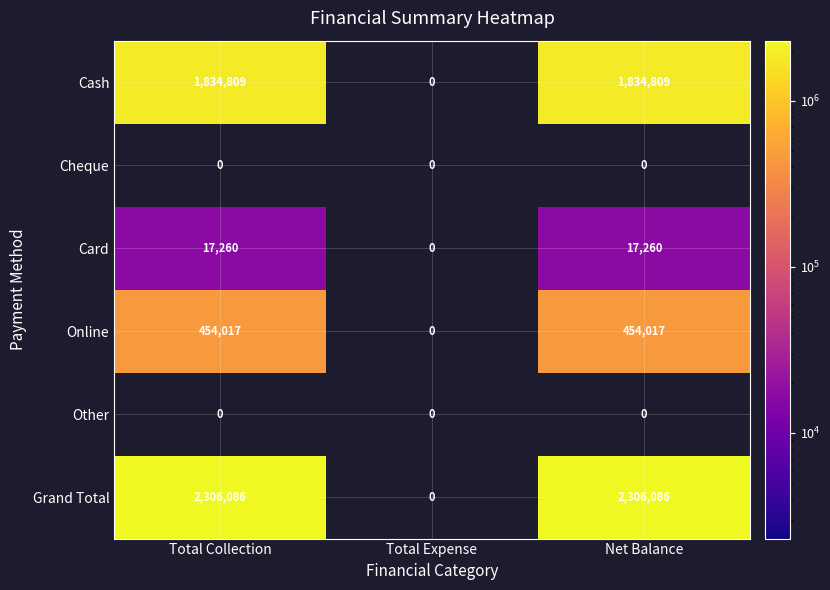

What is the difference between the Cash values at Total Collection and Total Expense?

1834809